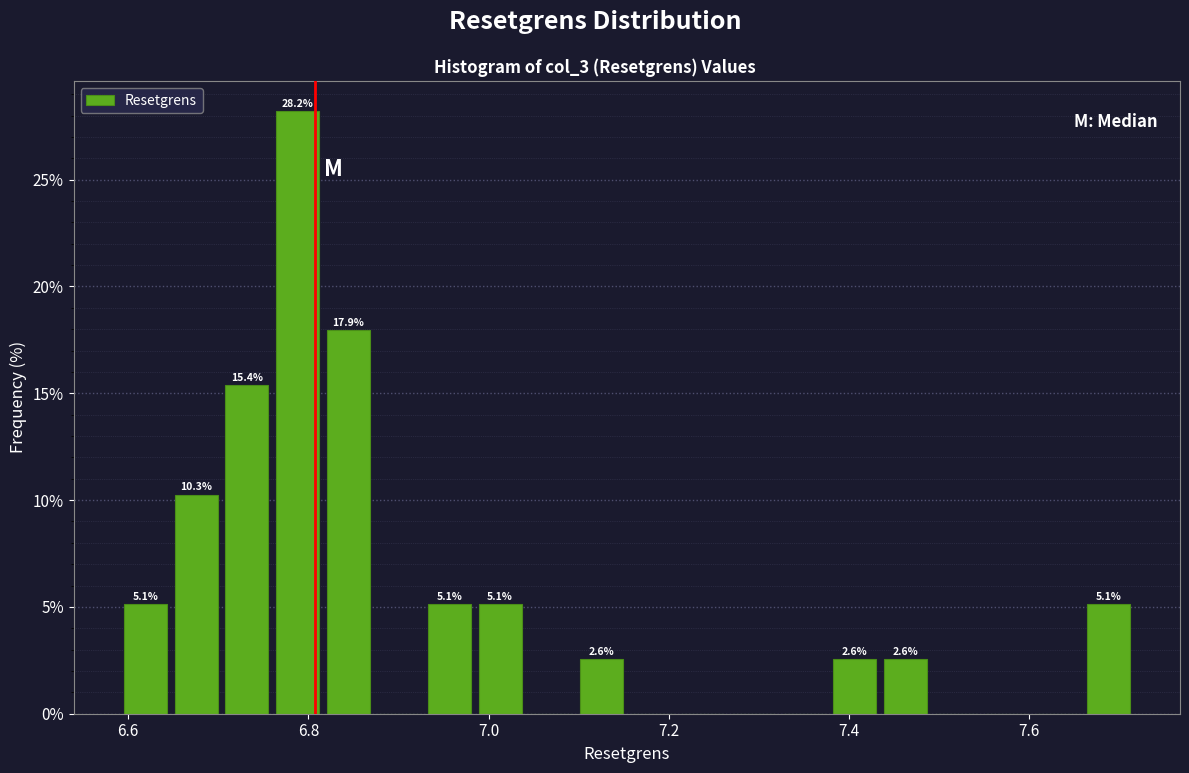

Read against the x-axis, roughly where is the centre of the tallest bar?

6.78